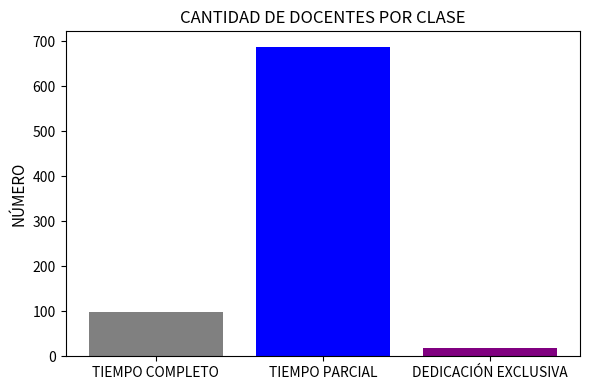

Between DEDICACIÓN EXCLUSIVA and TIEMPO COMPLETO, which is larger?

TIEMPO COMPLETO